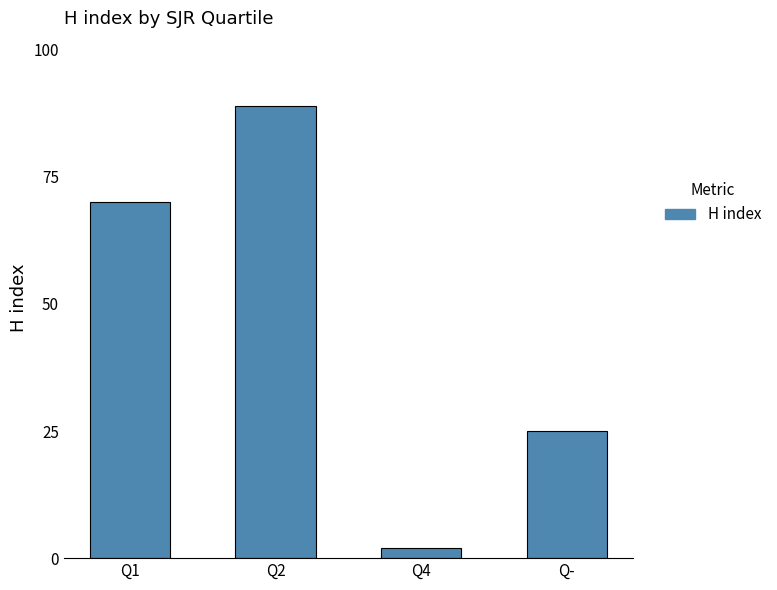

Rank the categories by value from lowest to highest.

Q4, Q-, Q1, Q2